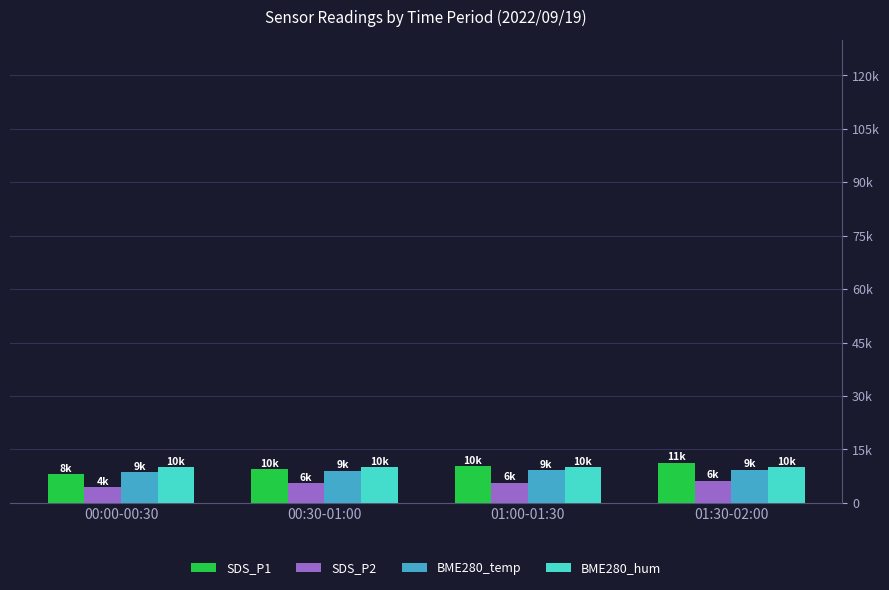

Rank the series at 00:00-00:30 from highest to lowest value.

BME280_hum, BME280_temp, SDS_P1, SDS_P2